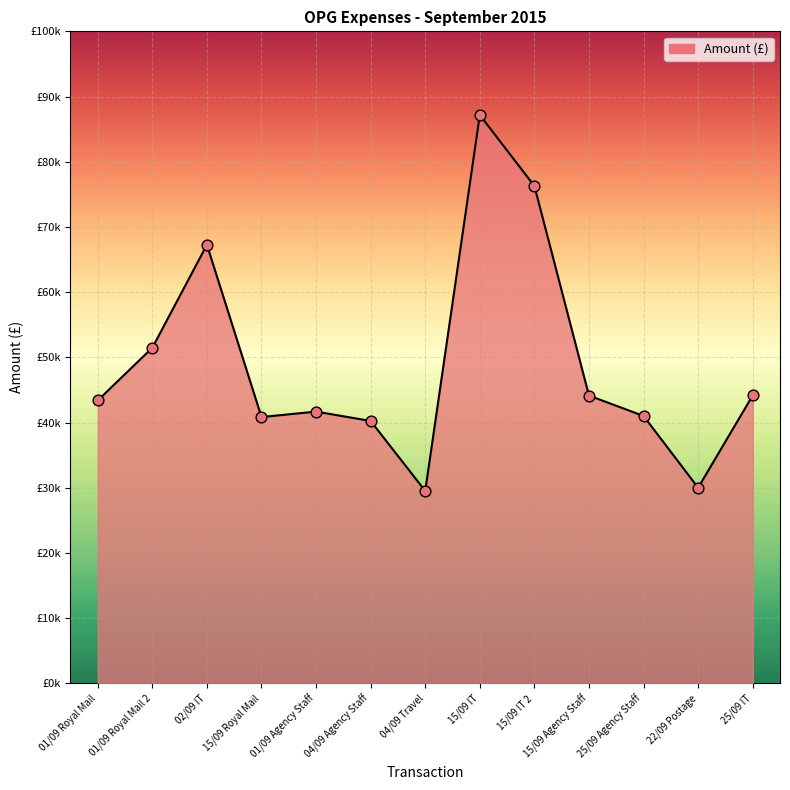

Approximately how many times larger is the value at 04/09 Agency Staff compared to 02/09 IT?

0.6